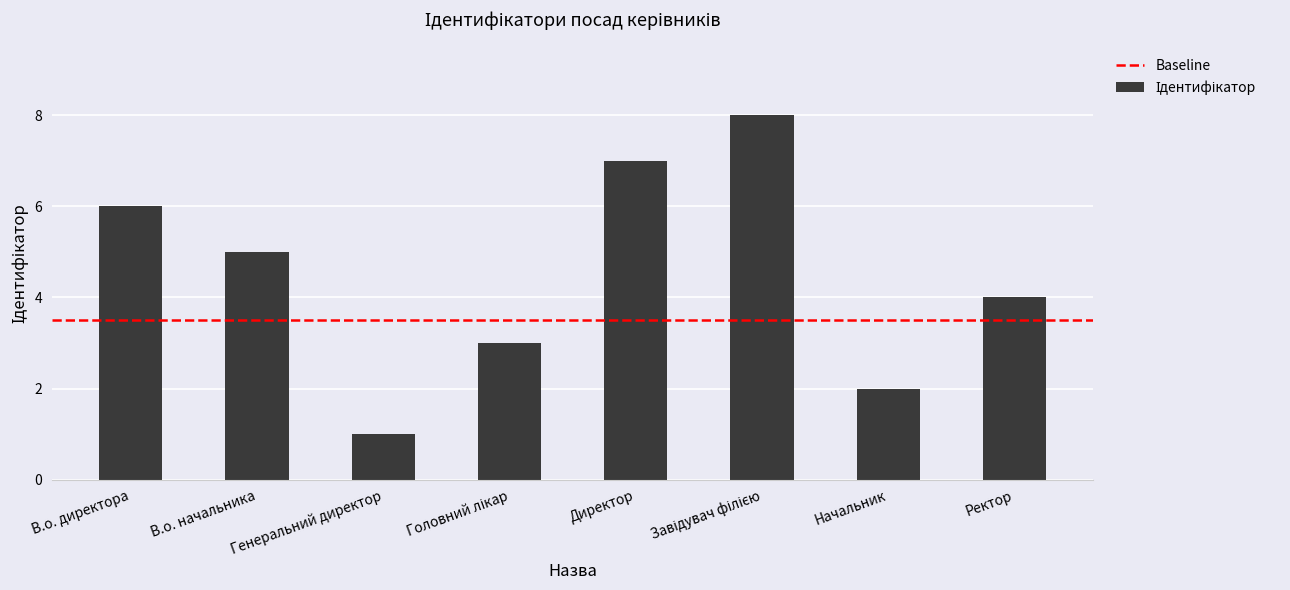

What is the change in value from В.о. начальника to Директор?

+2